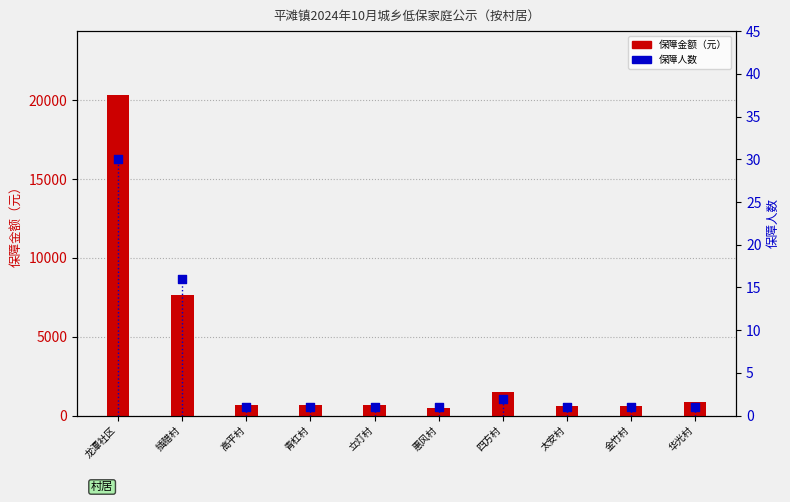

What is the total value across all series at 立灯村?

651